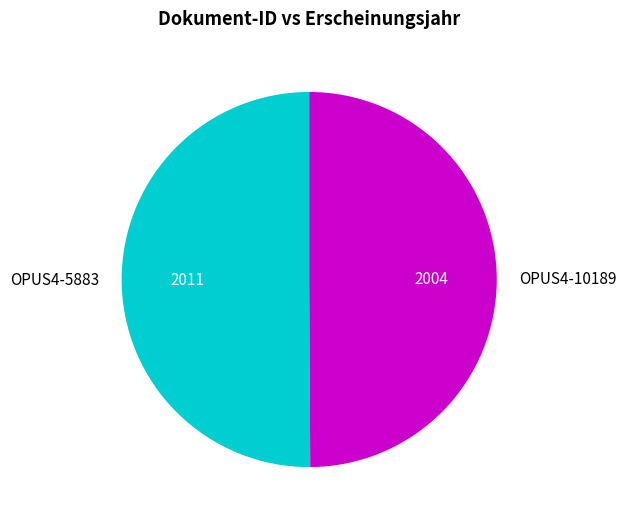

Combined, do OPUS4-10189 and OPUS4-5883 account for over 50%?

Yes